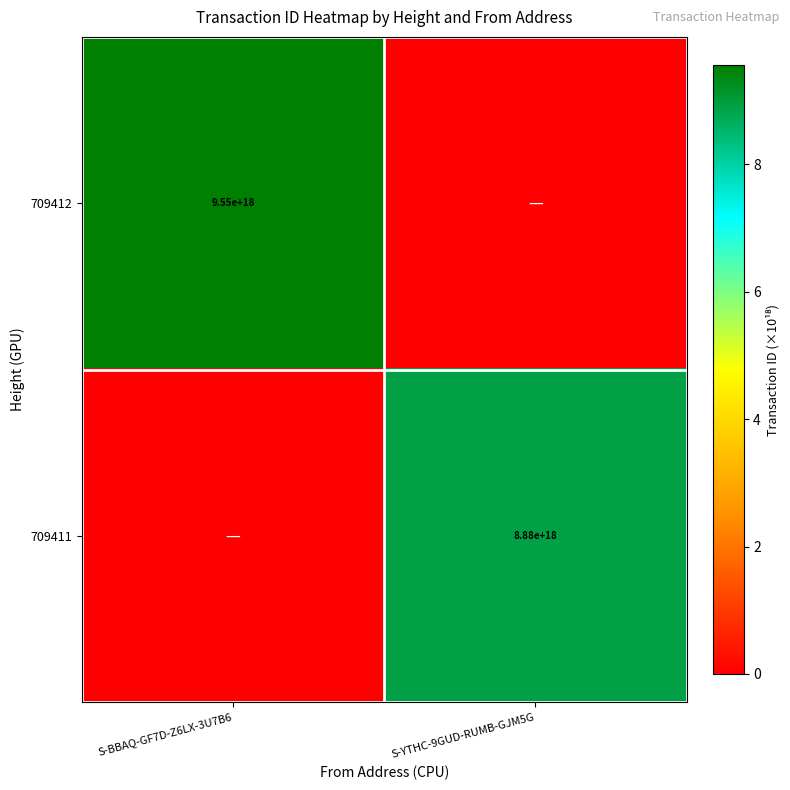

At how many categories does at least one series exceed 9?

1